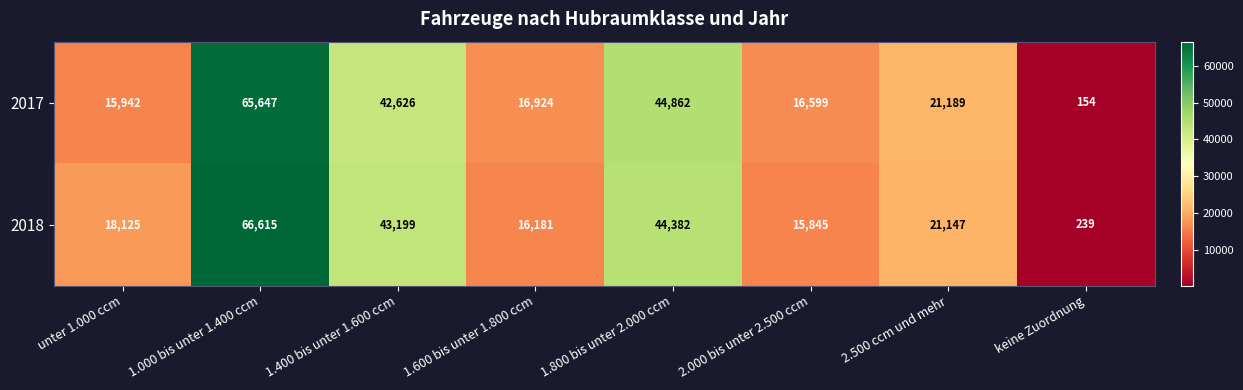

The value of 2018 at 1.400 bis unter 1.600 ccm is 58192. True or false?

False